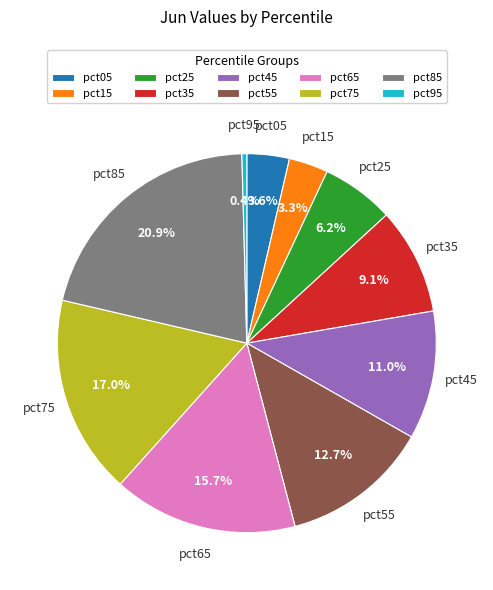

How many segments does this pie chart have?

10